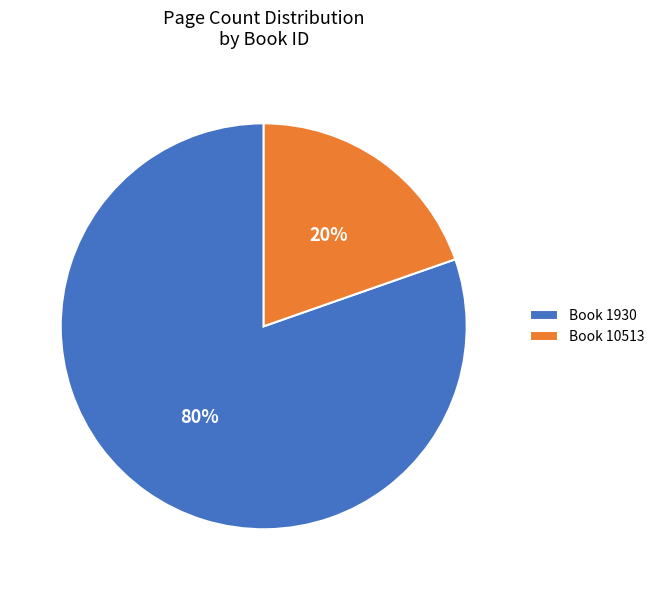

What percentage is the Book 10513 slice, to the nearest percent?

20%